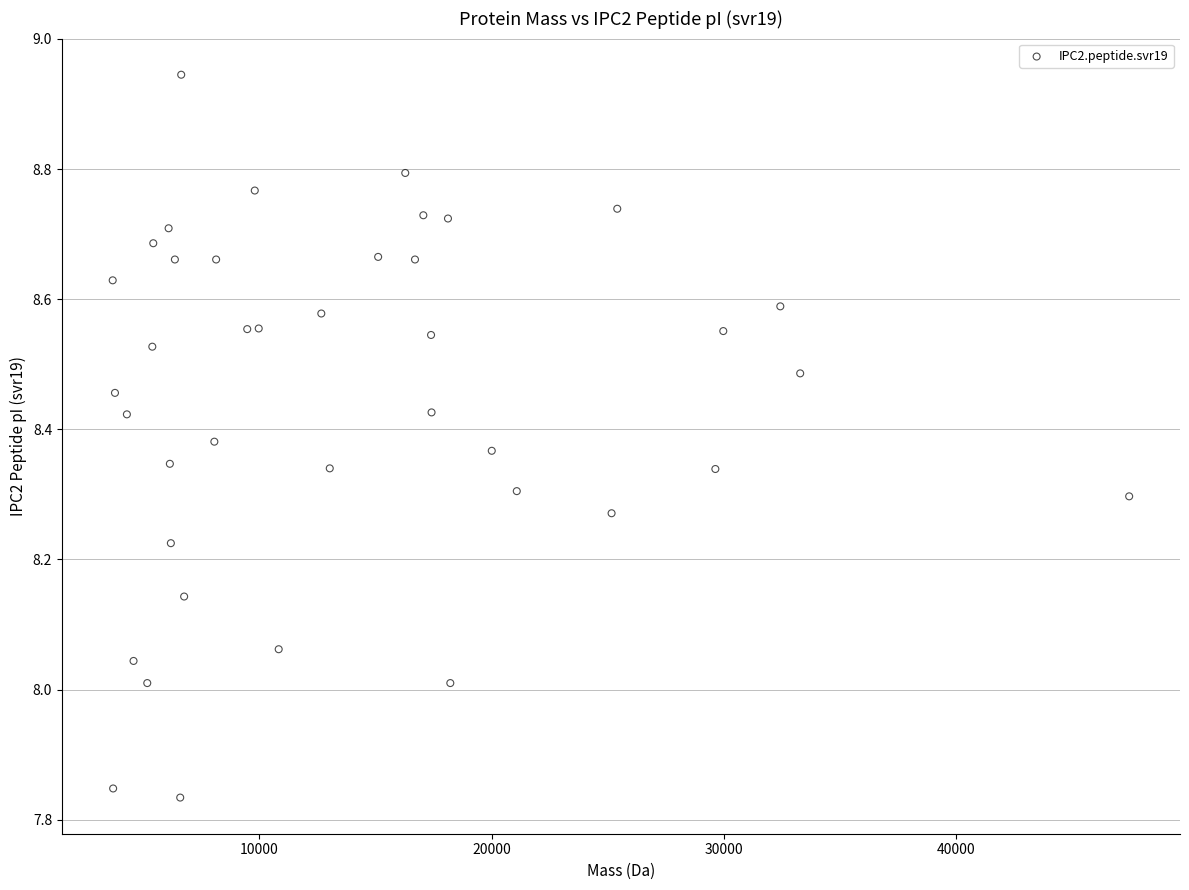

What is the range of Y values (max minus min)?

1.1